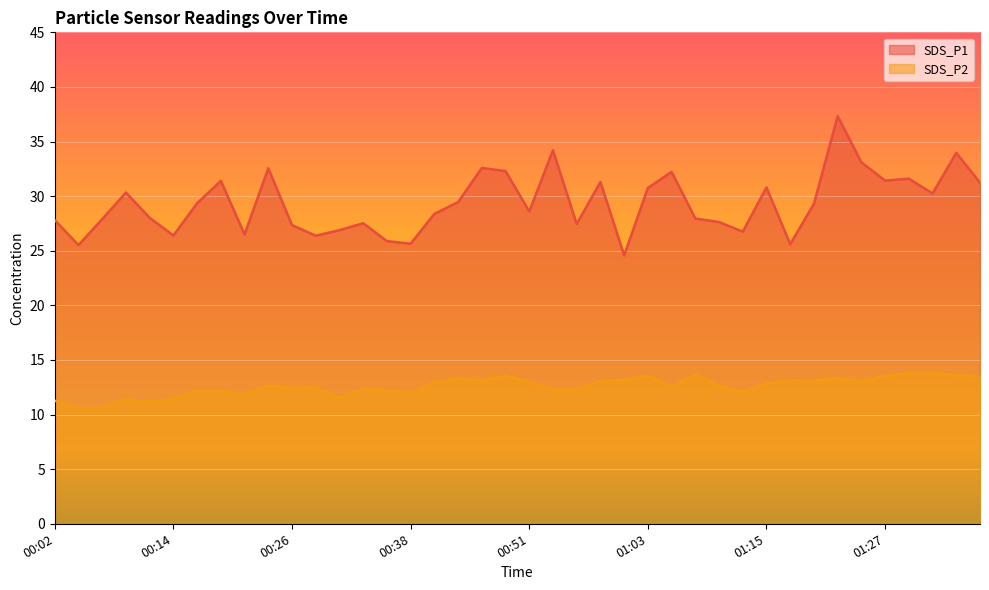

Rank the categories by SDS_P1 value from highest to lowest.

01:22, 00:53, 01:35, 01:25, 00:46, 00:24, 00:48, 01:05, 01:30, 01:27, 00:19, 00:58, 01:37, 01:15, 01:03, 00:09, 01:32, 00:43, 00:16, 01:20, 00:51, 00:41, 00:11, 01:08, 00:07, 00:02, 01:10, 00:33, 00:55, 00:26, 00:31, 01:13, 00:21, 00:14, 00:29, 00:36, 00:38, 01:17, 00:04, 01:00